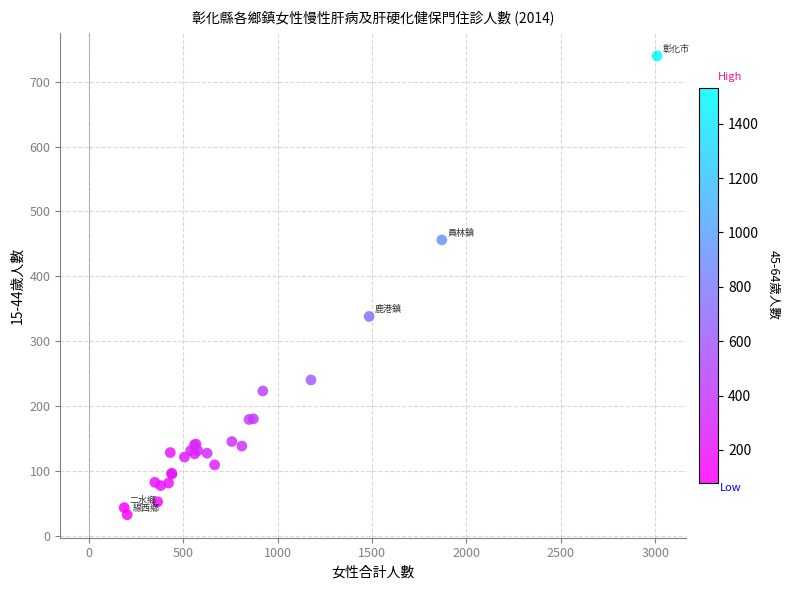

What Y value in the scatter plot is closest to 386?

338